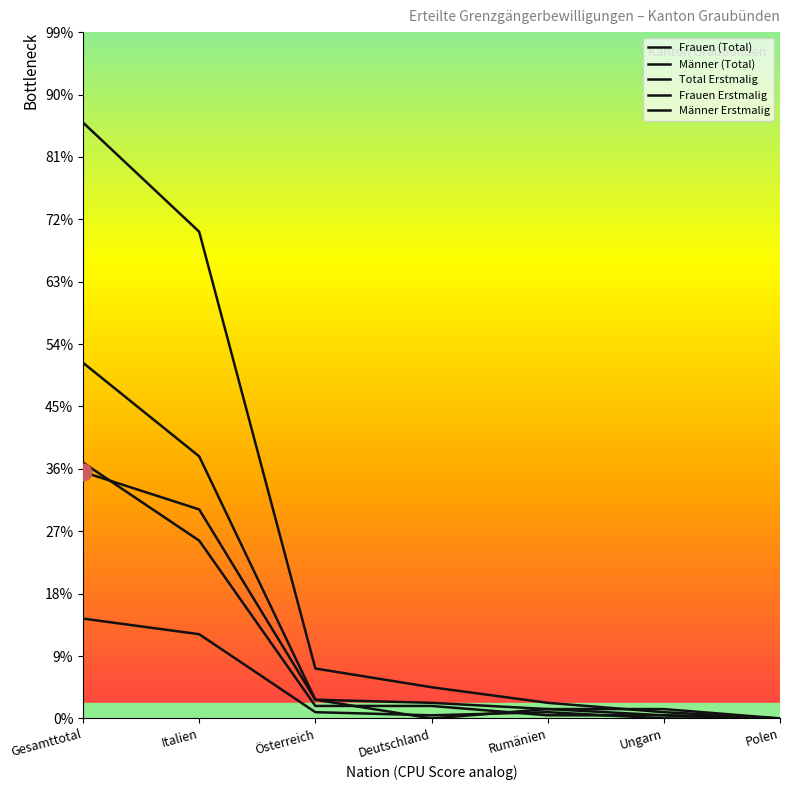

Reading left to right, transcribe all the data shown in this chart.

Frauen (Total): 79	67	6	0	3	3	0
Männer (Total): 191	156	16	10	5	2	0
Total Erstmalig: 114	84	6	5	3	1	0
Frauen Erstmalig: 32	27	2	1	2	0	0
Männer Erstmalig: 82	57	4	4	1	1	0